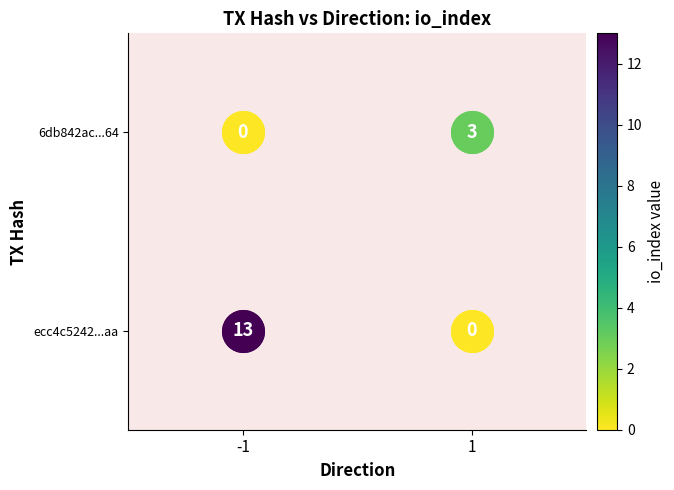

At how many categories does at least one series exceed 0?

2